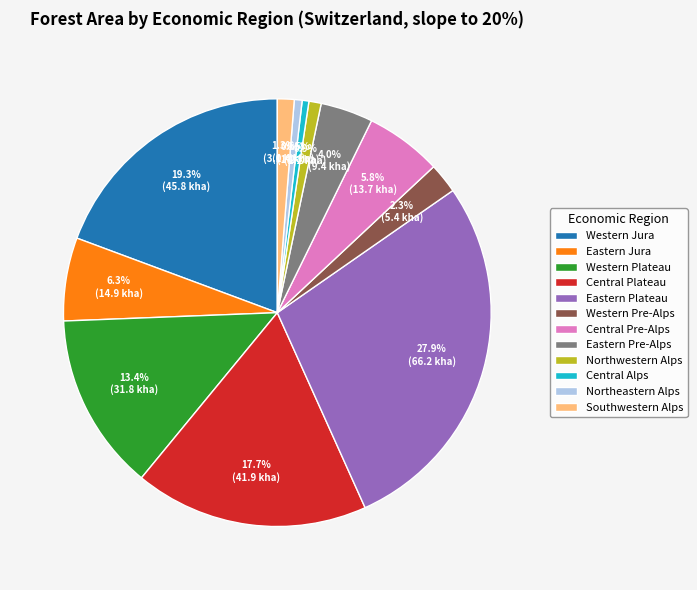

To the nearest percent, what is the difference between the Northwestern Alps and Central Plateau slice percentages?

17%